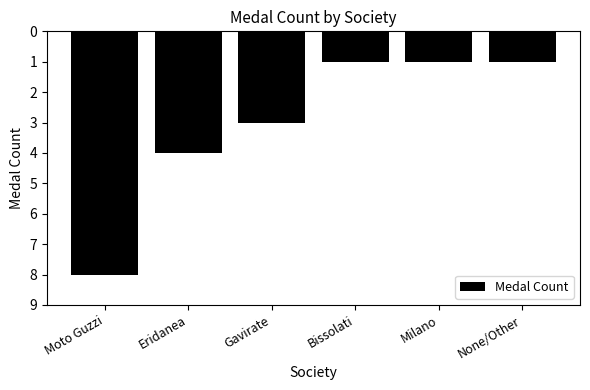

Read the value at Milano.

1